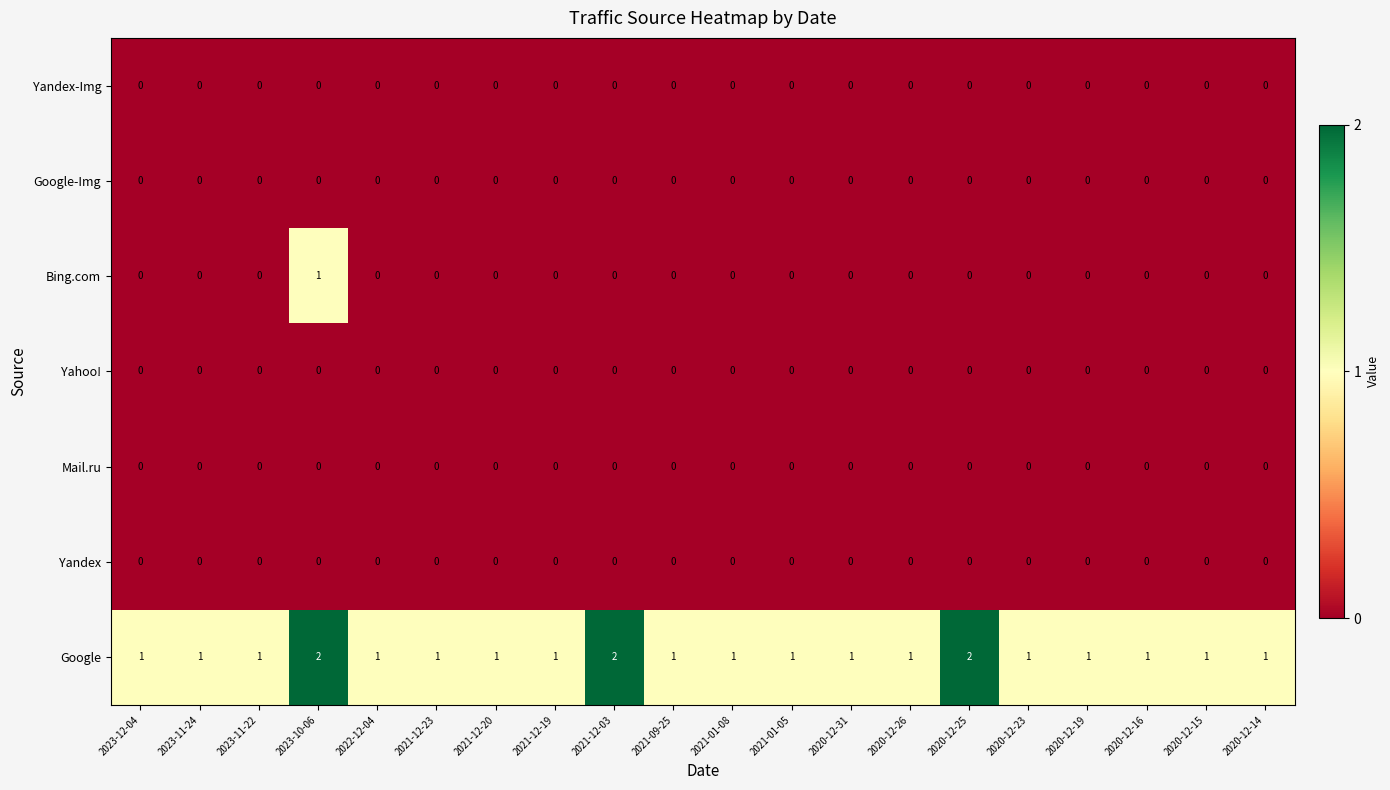

The Google-Img series shows 0 at 2020-12-25. True or false?

True